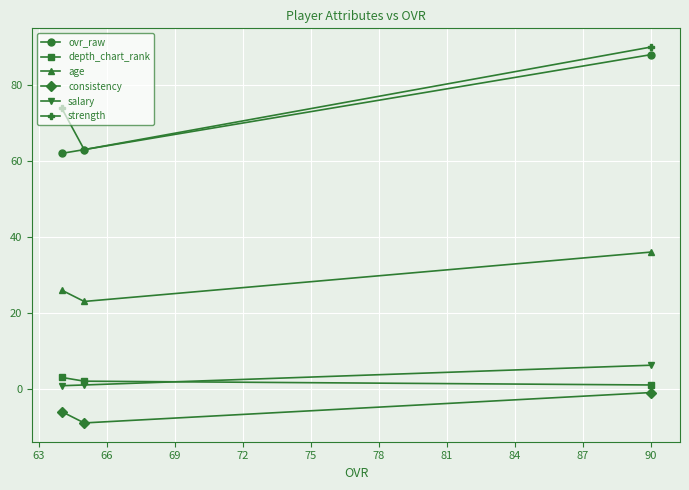

At how many categories does at least one series exceed 80?

1